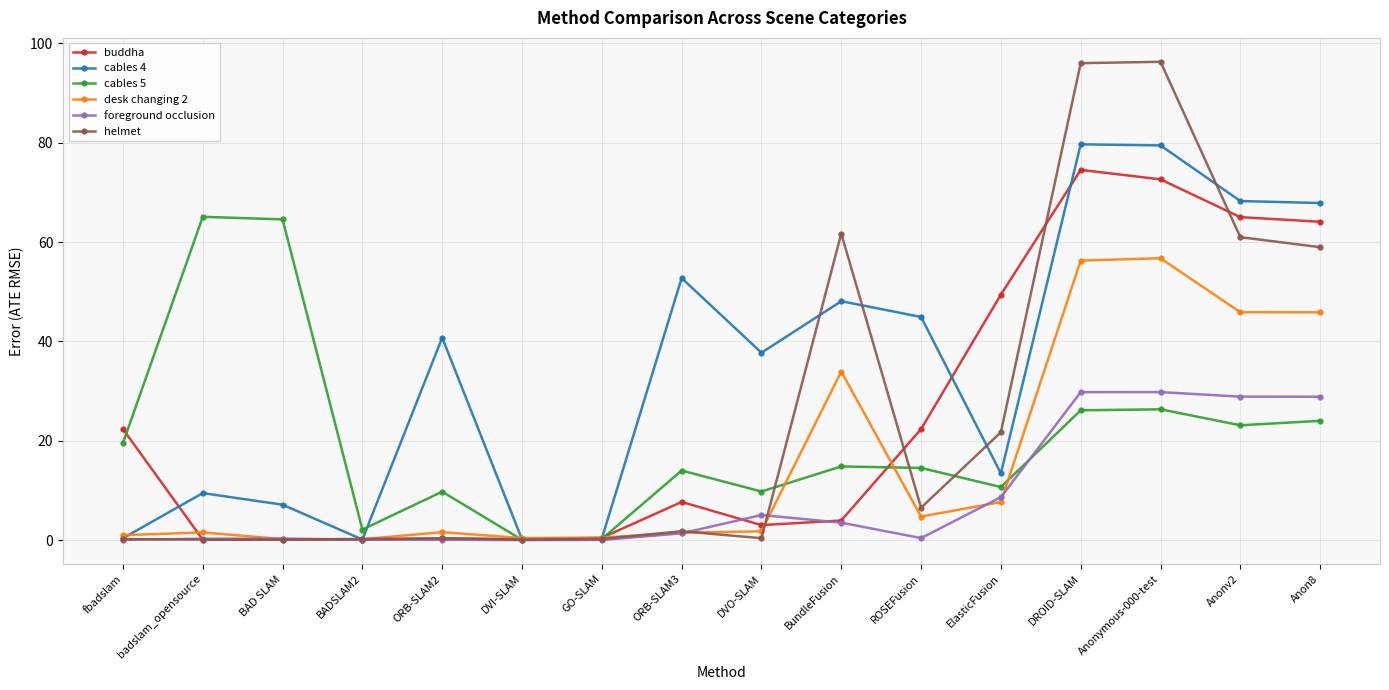

Which series has the largest range (max minus min)?

helmet